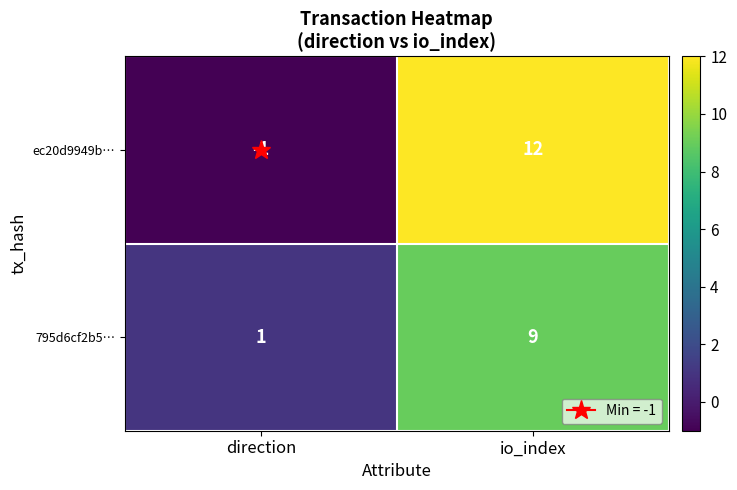

What is the difference between the maximum and minimum values in the 795d6cf2b5… series?

8